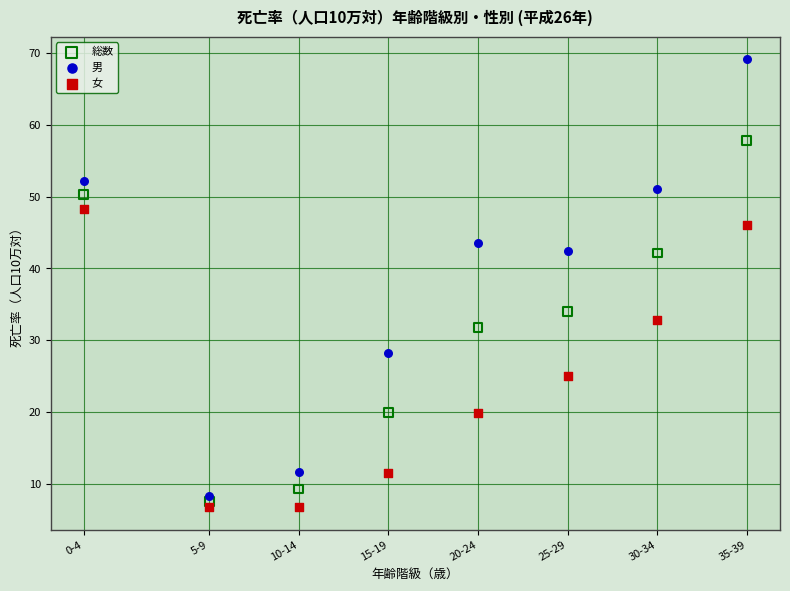

Which series reaches the maximum Y coordinate?

男